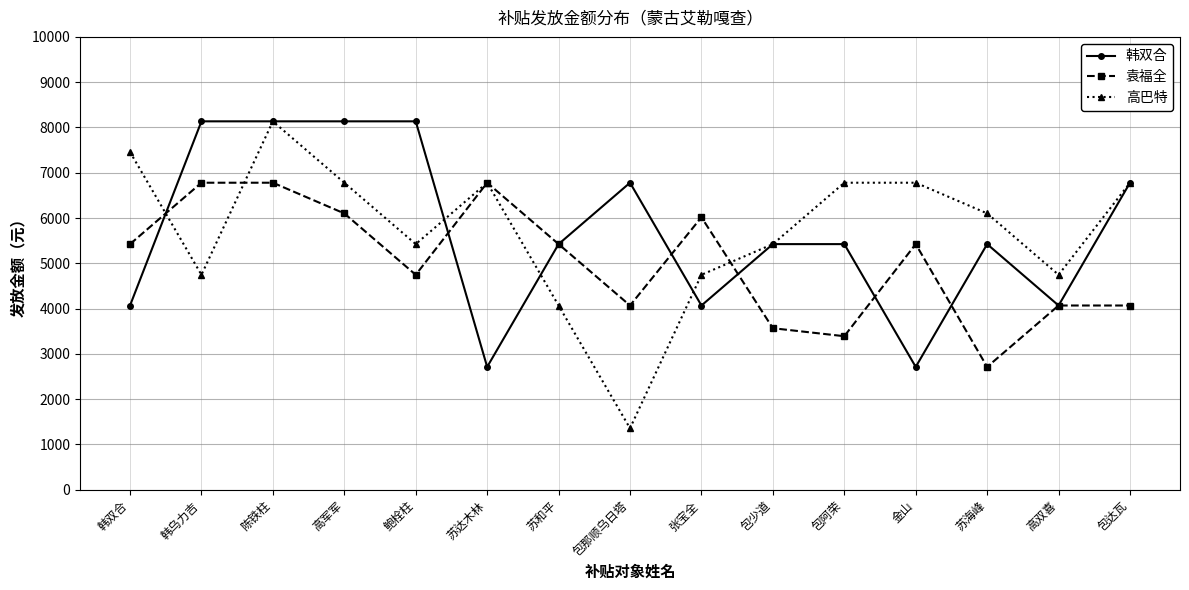

What is the label of the 14th point from the left?

高双喜